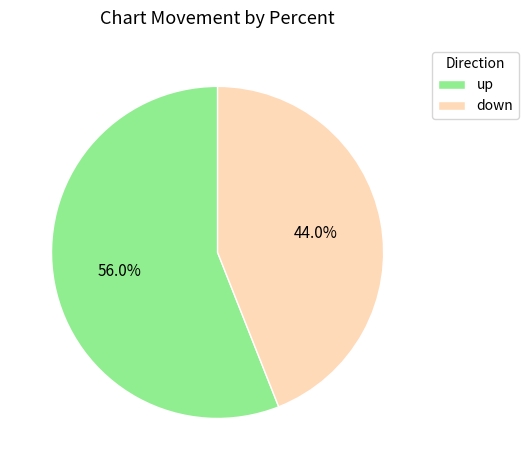

Which category accounts for the majority?

up